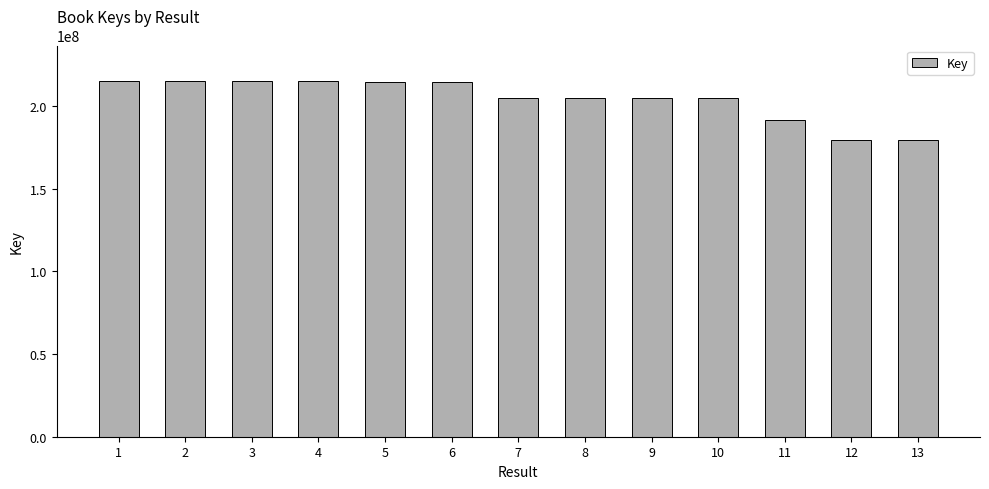

What is the average value?

204663101